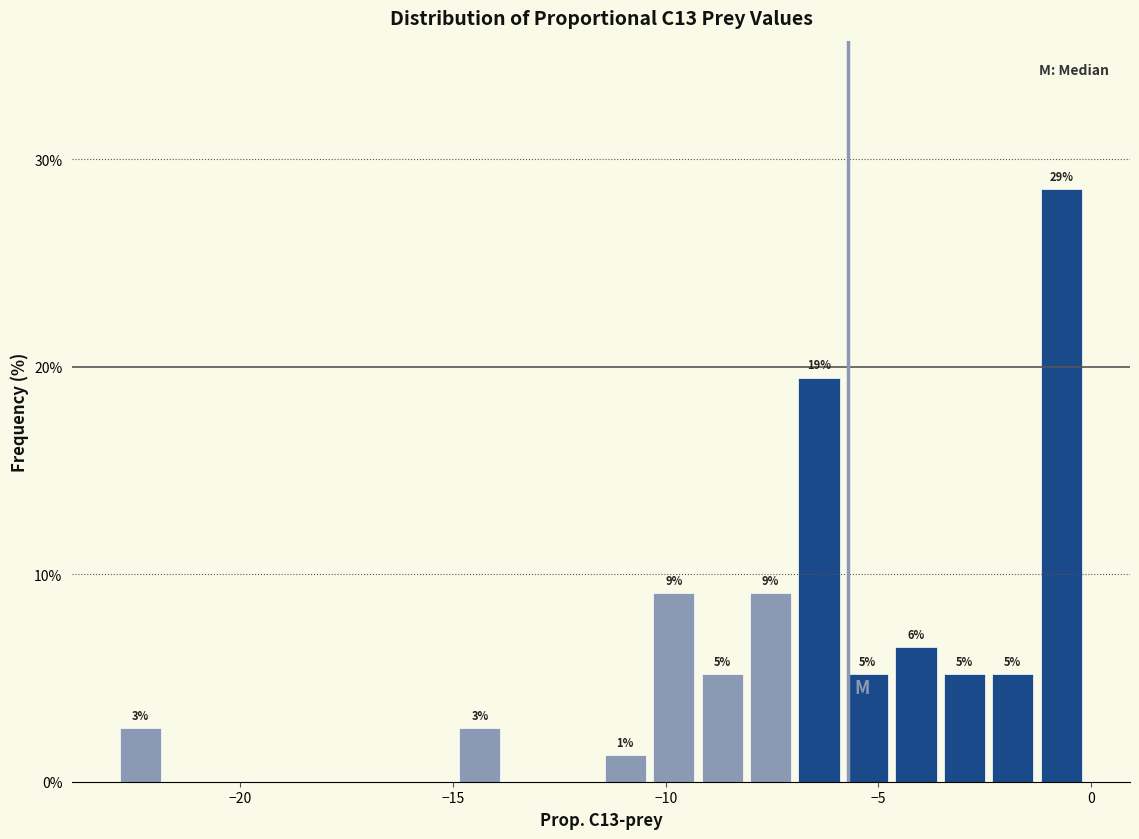

Read against the x-axis, roughly where is the centre of the tallest bar?

-0.5